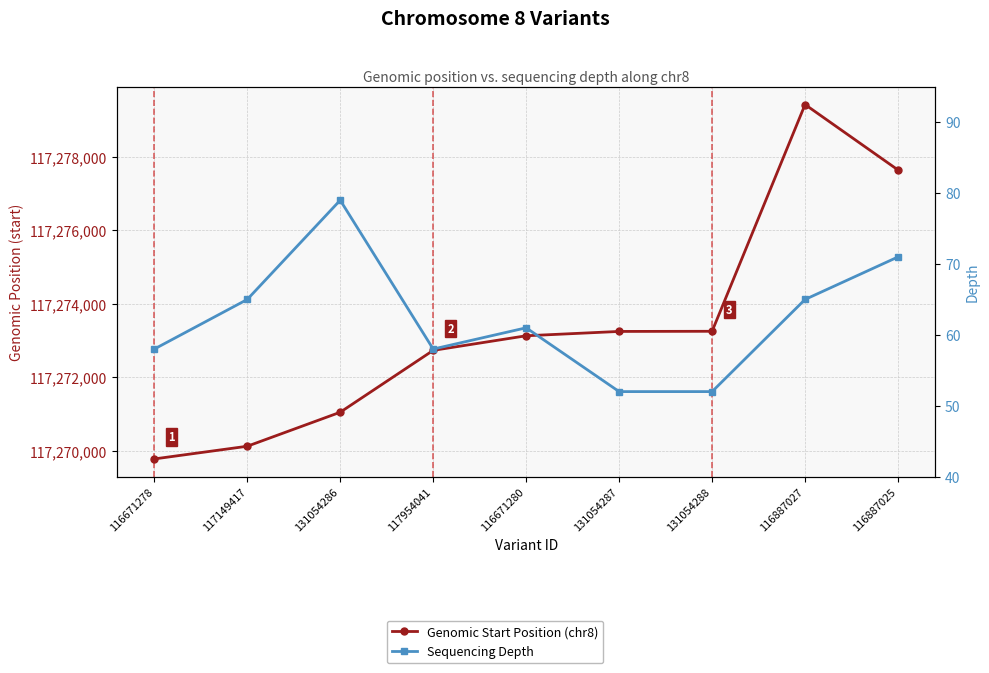

Where is Genomic Start Position (chr8) nearest to the value 117274598?

131054288